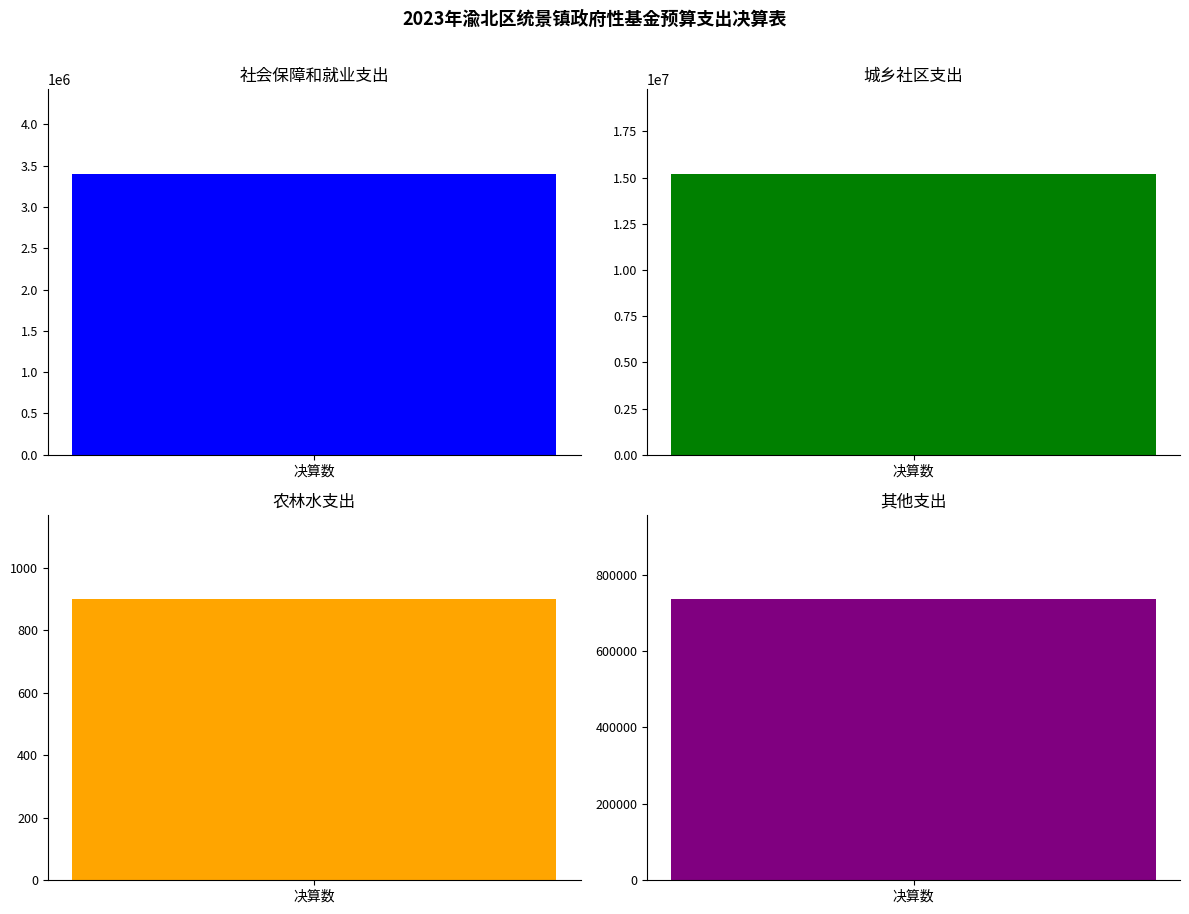

What is the greatest value displayed?

15214152.4